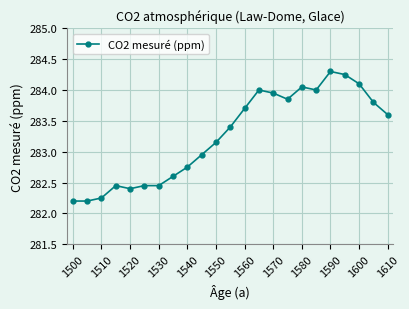

What is the sum of all values?

6514.9